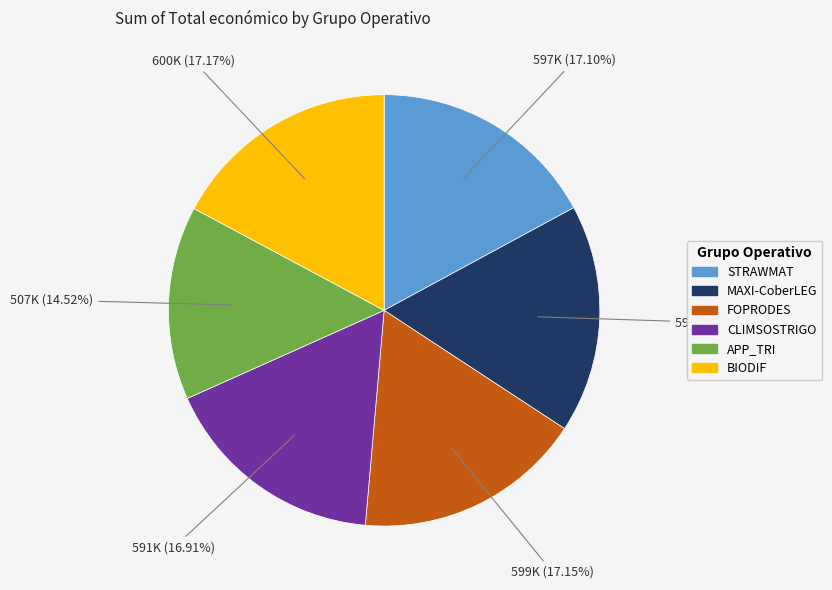

Does BIODIF represent more than half of the total?

No